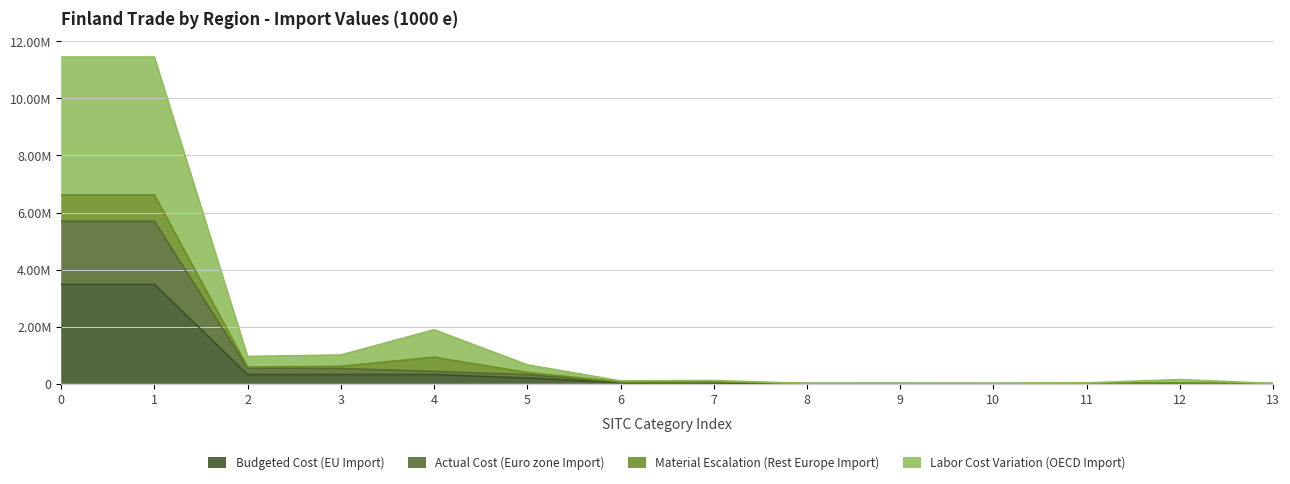

How many values in the Budgeted Cost (EU Import) series are below 42126?

7